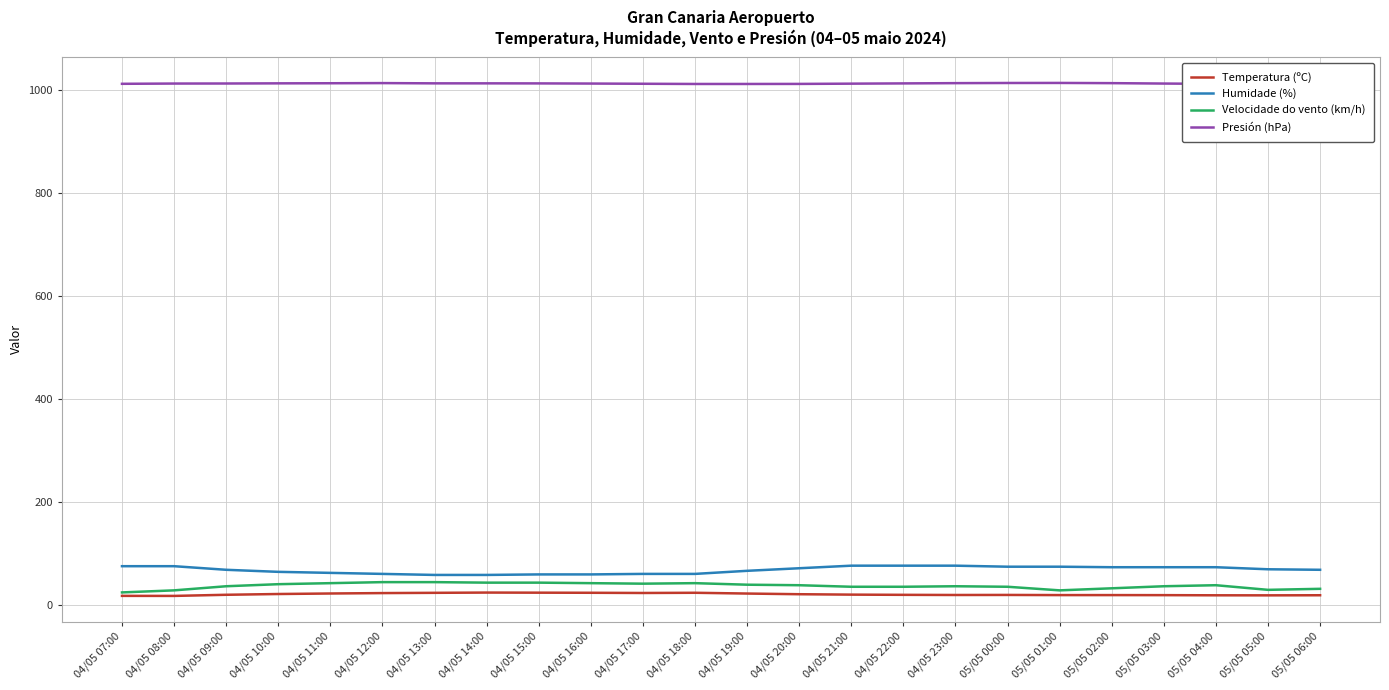

What is the minimum value shown in the chart?

17.2